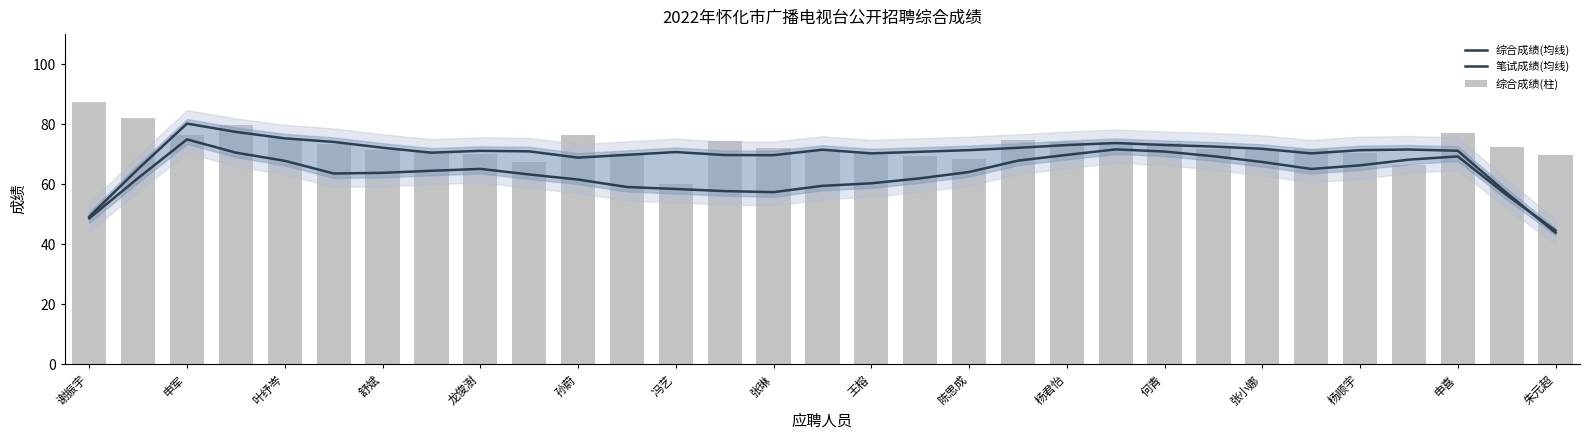

What are all the series names shown in the legend?

综合成绩(均线), 笔试成绩(均线), 综合成绩(柱)